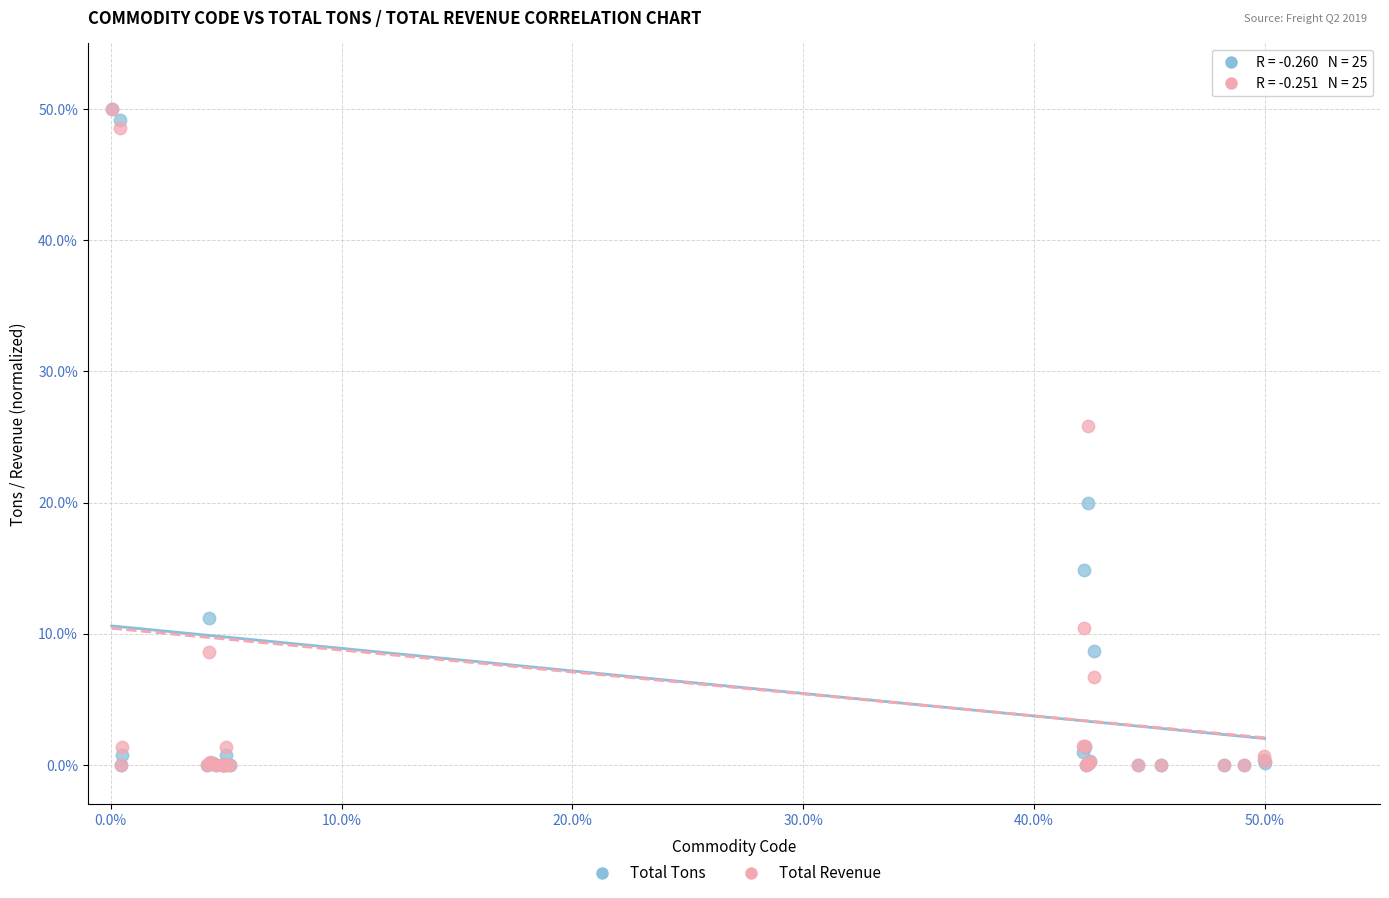

In the Total Tons series, what Y value is closest to 25?

19.9